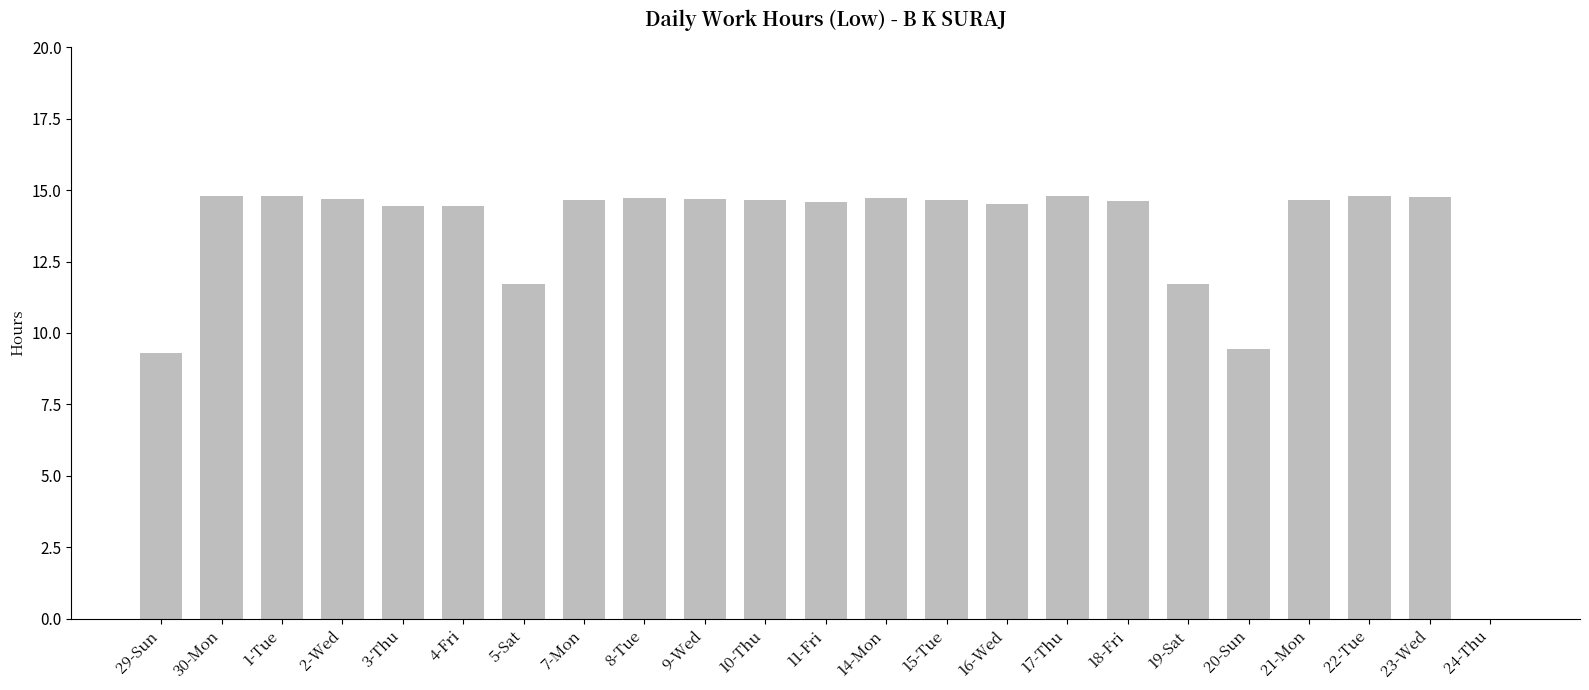

What is the maximum value shown in the chart?

14.8